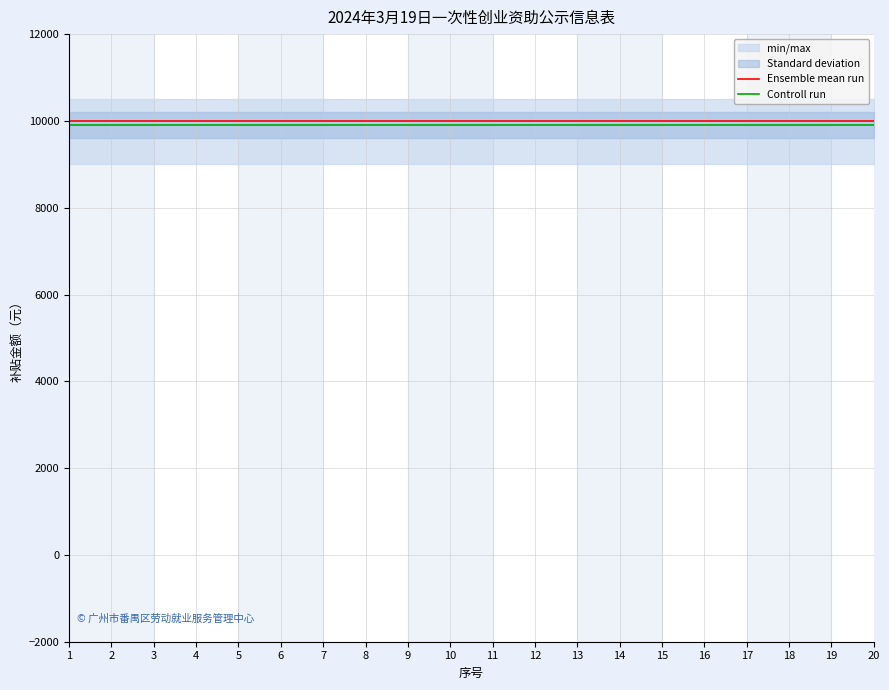

Which series has the largest total across all categories?

Ensemble mean run